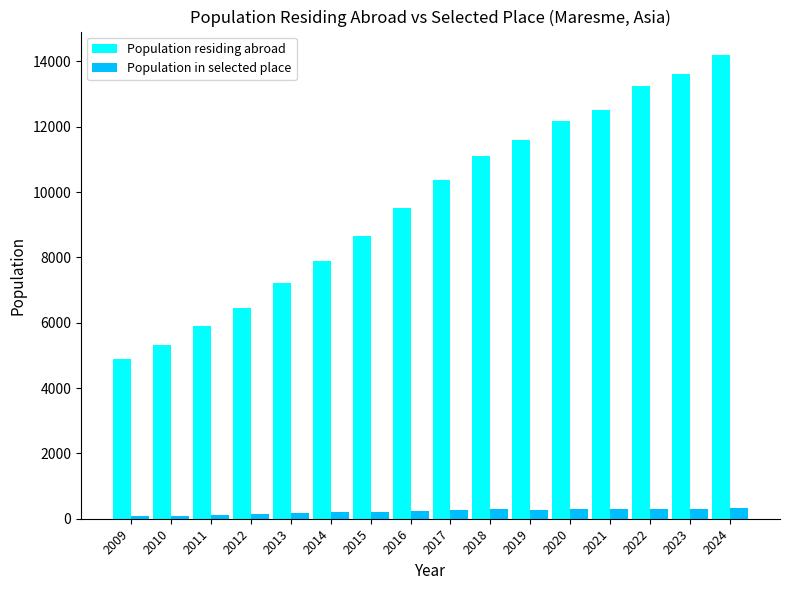

Is it true that Population in selected place equals 191 at 2014?

True